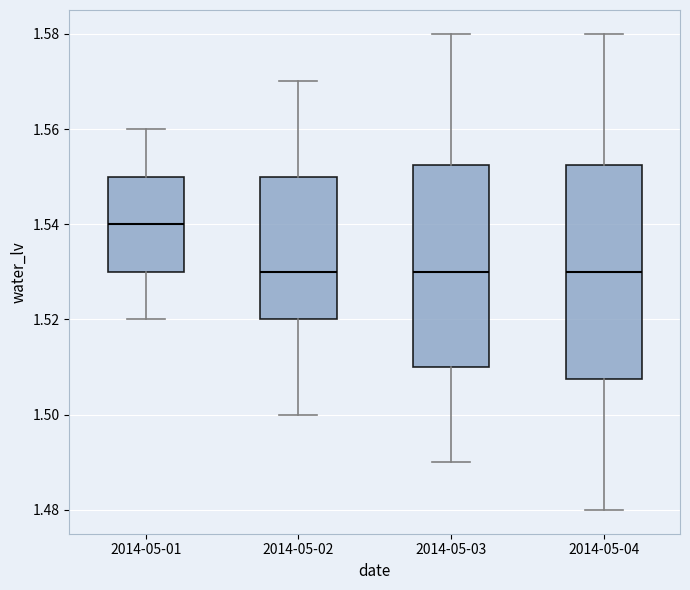

Reading left to right, transcribe this box plot: for each box, give where its median line is, the range the box spans, and where its two whiskers end, as read against the y-axis. The values are not printed on the chart, so give them approximately, as read against the axis.

2014-05-01: median 1.540, box 1.530 to 1.550, whiskers 1.520 to 1.560
2014-05-02: median 1.530, box 1.520 to 1.550, whiskers 1.500 to 1.570
2014-05-03: median 1.530, box 1.510 to 1.552, whiskers 1.490 to 1.580
2014-05-04: median 1.530, box 1.508 to 1.552, whiskers 1.480 to 1.580